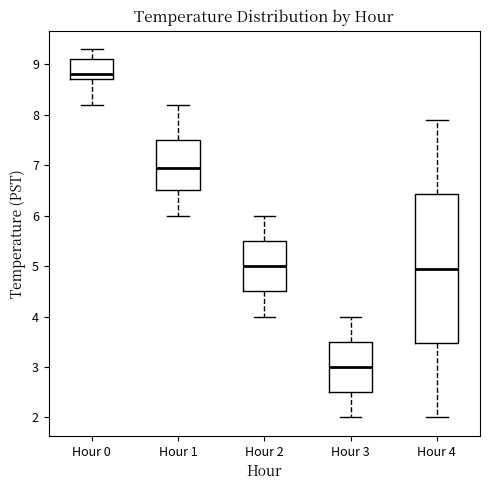

Where does the lower whisker of the box for Hour 4 end on the y-axis? The values are not printed on the chart, so give them approximately, as read against the axis.

2.0